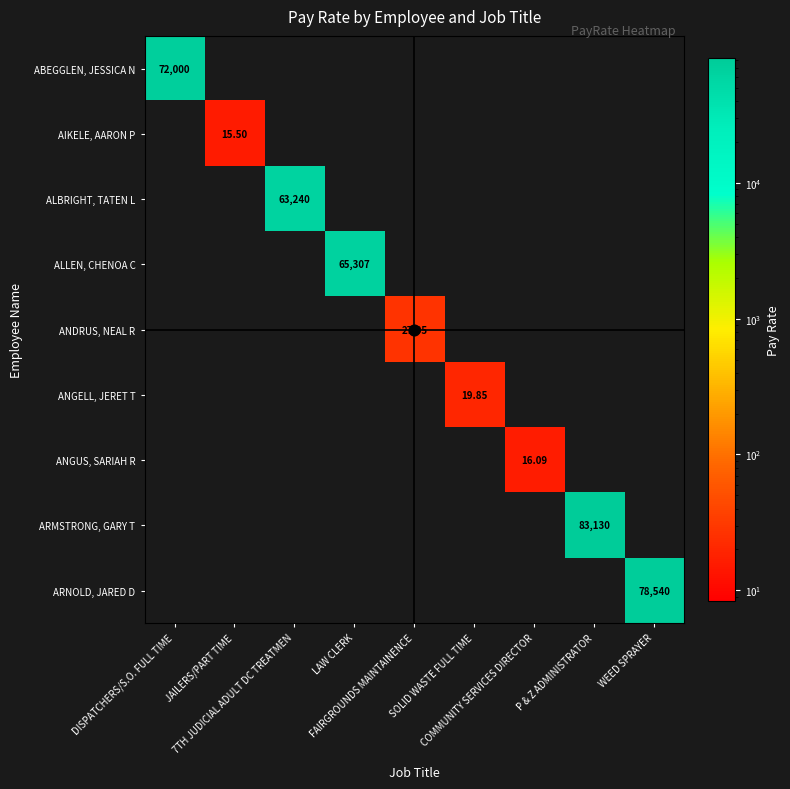

What is the difference between the maximum and minimum values in the ABEGGLEN, JESSICA N series?

72000.0